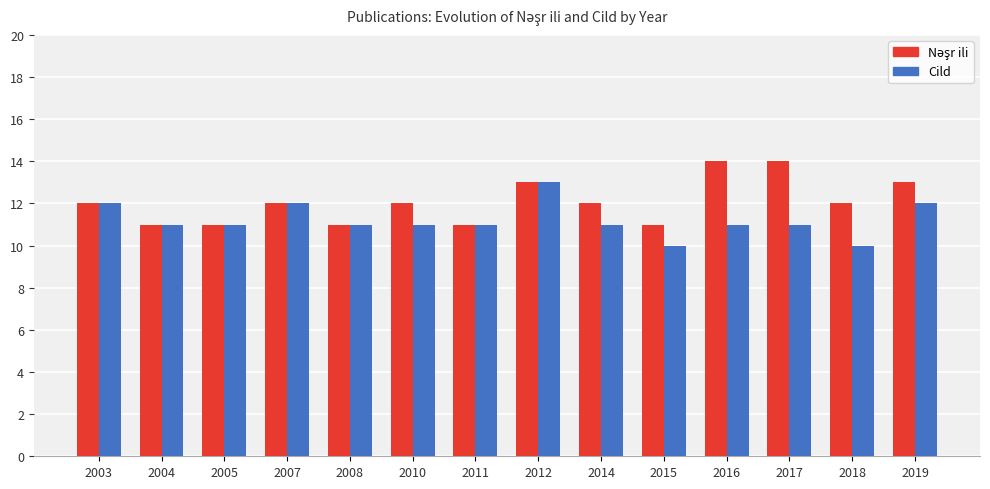

Which series changed the most between 2012 and 2014?

Cild